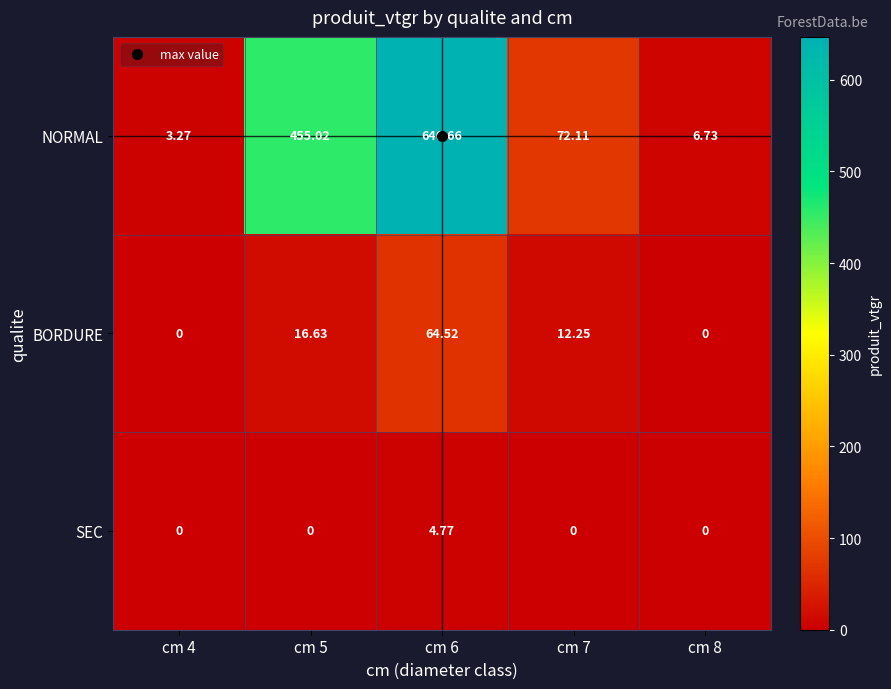

How many distinct data groups are displayed?

3